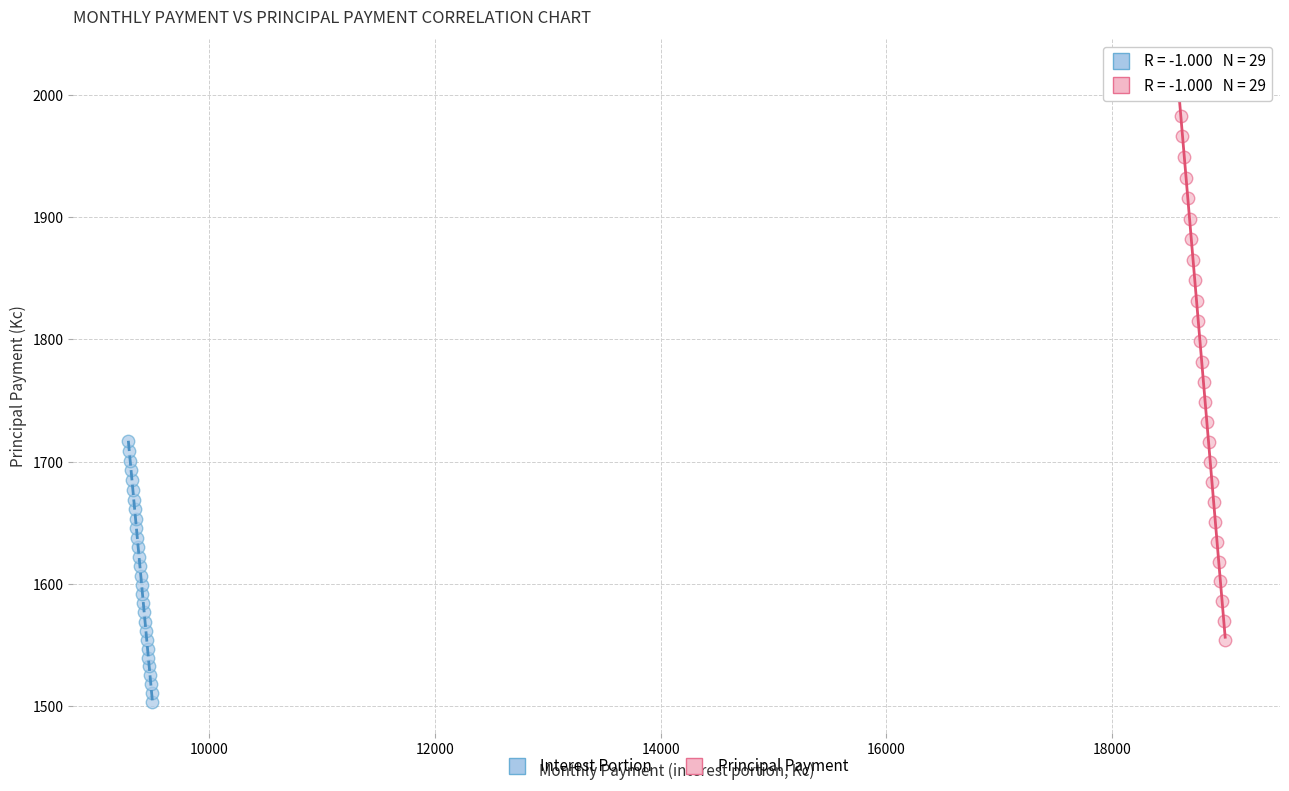

Which series reaches the minimum Y coordinate?

Interest Portion